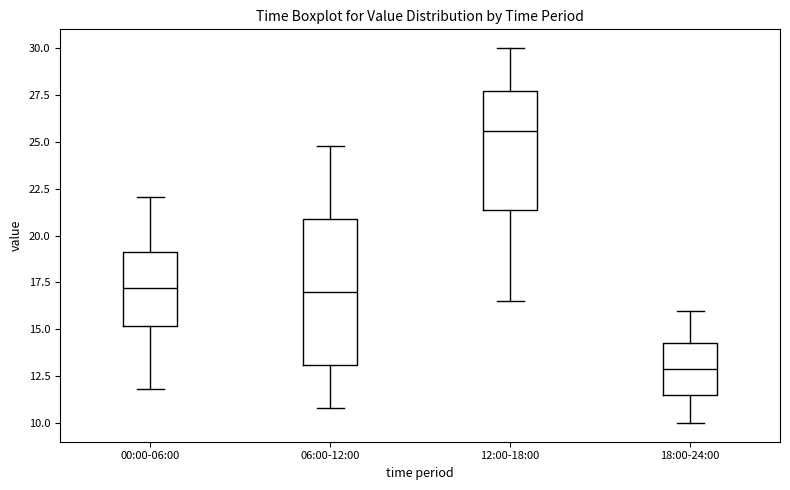

Which box's median line is the lowest?

18:00-24:00